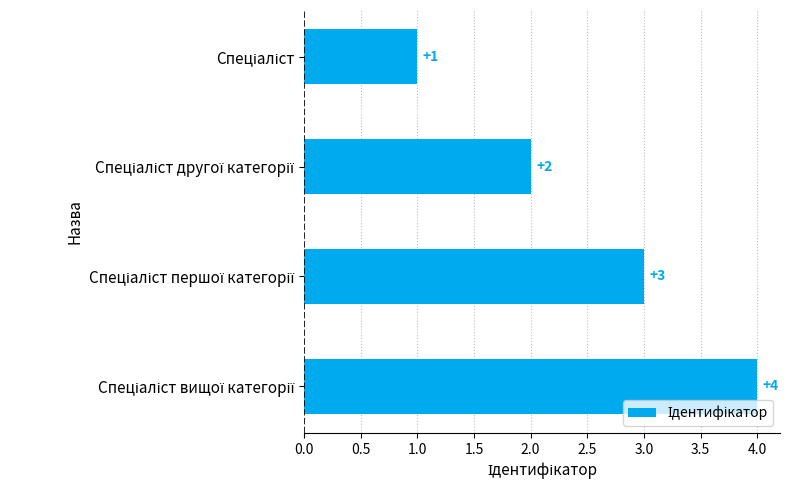

What is the difference between the maximum and minimum values?

3